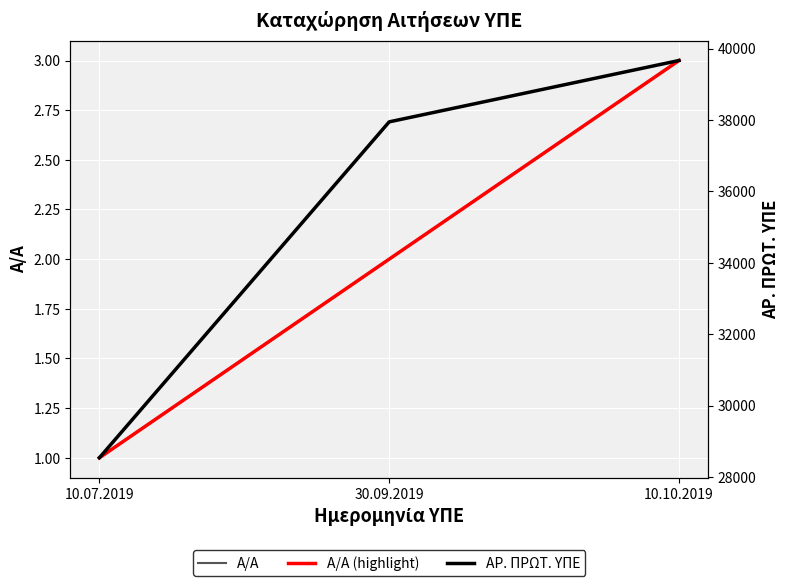

What is the label of the 1st point from the right?

10.10.2019